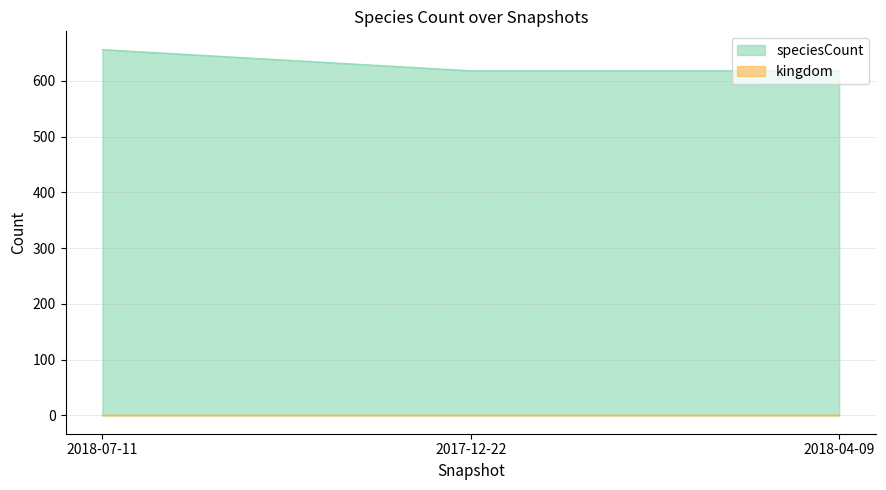

What is the label of the 1st point from the left?

2018-07-11